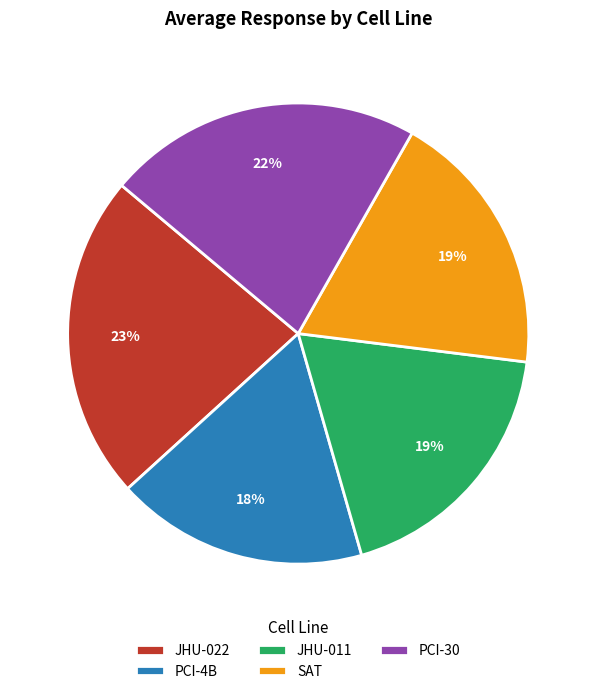

The JHU-011 slice represents 19% of the pie. True or false?

True